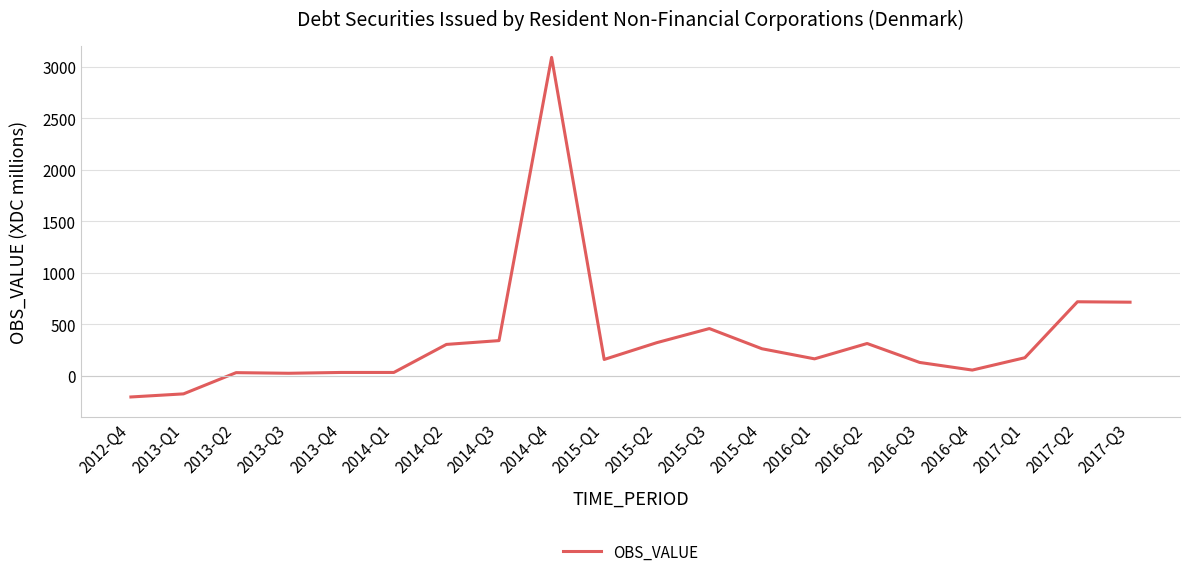

What is the smallest value displayed?

-206